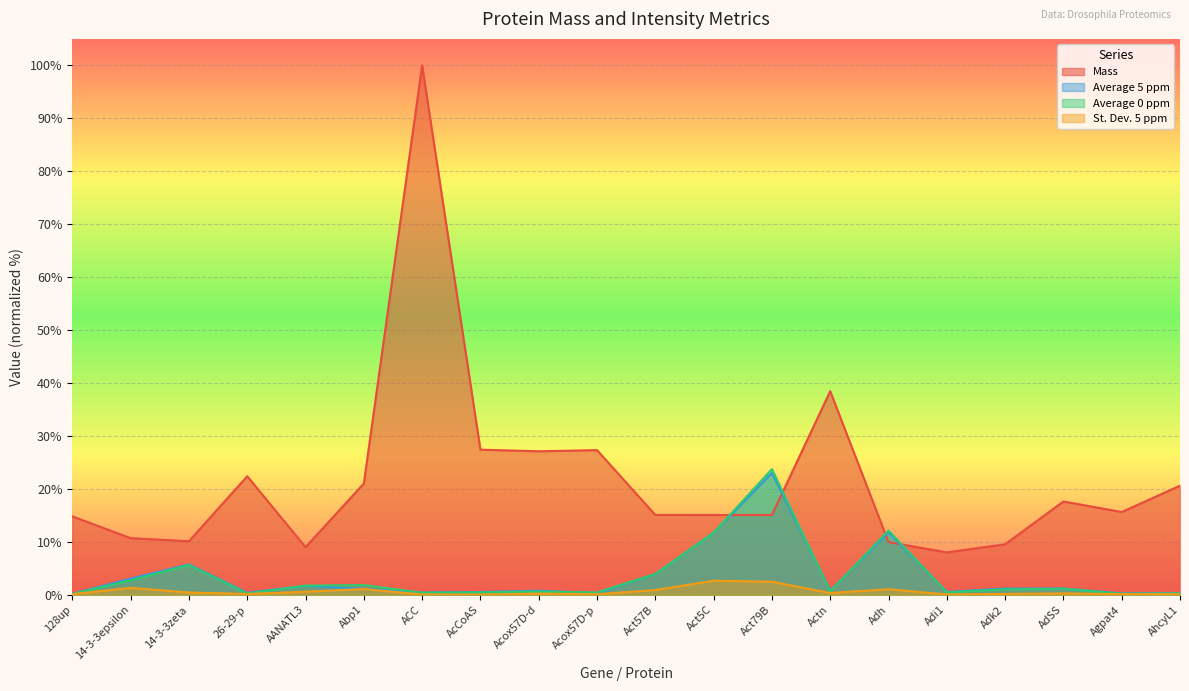

True or false: Average 5 ppm has more than 2 interior local peaks.

True